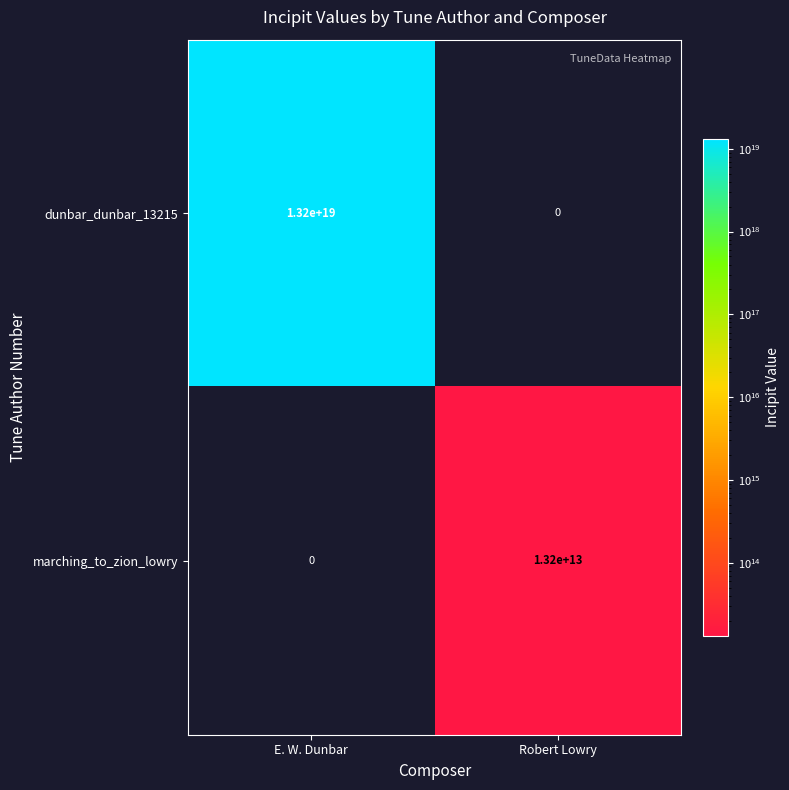

The value of dunbar_dunbar_13215 at E. W. Dunbar is 19443759413252186112. True or false?

False